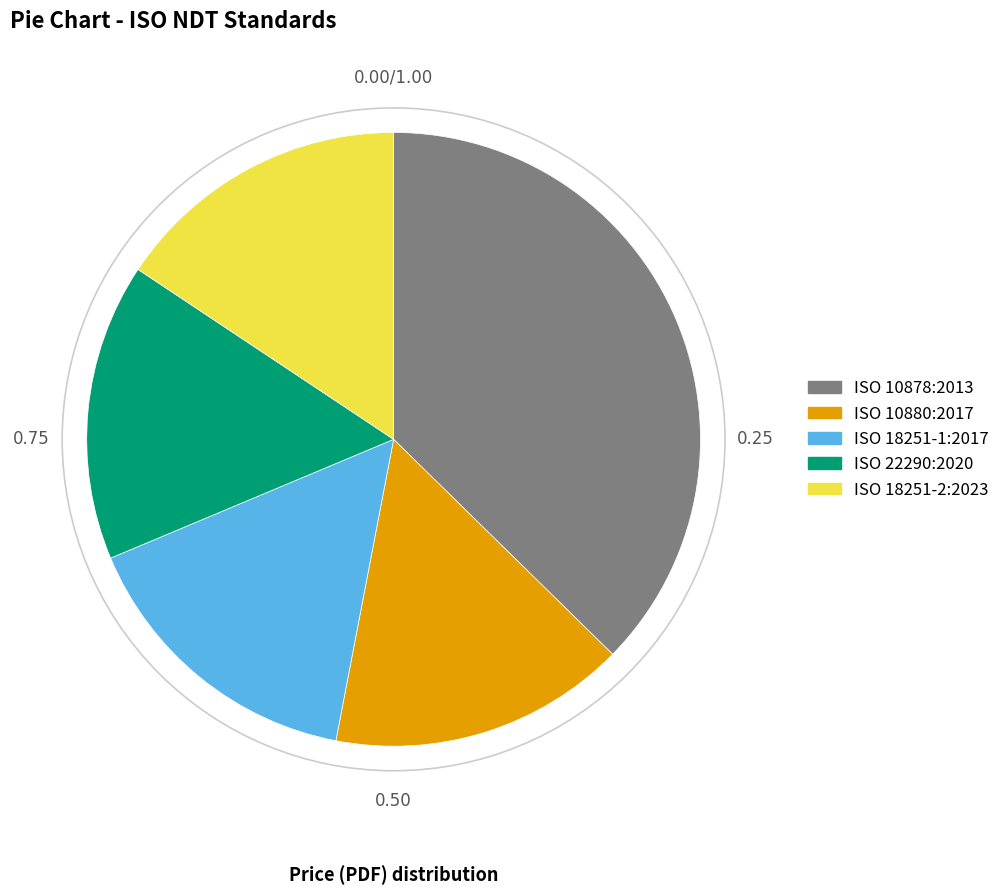

Count the number of slices in the pie.

5